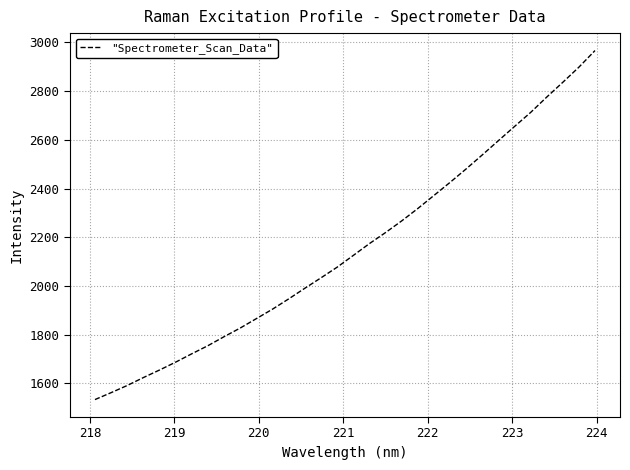

What is the maximum value shown in the chart?

2966.2